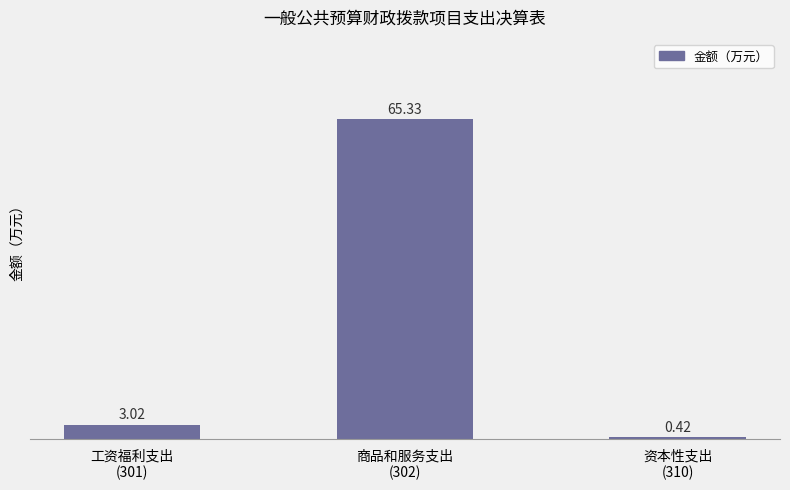

How many values are below 3?

1